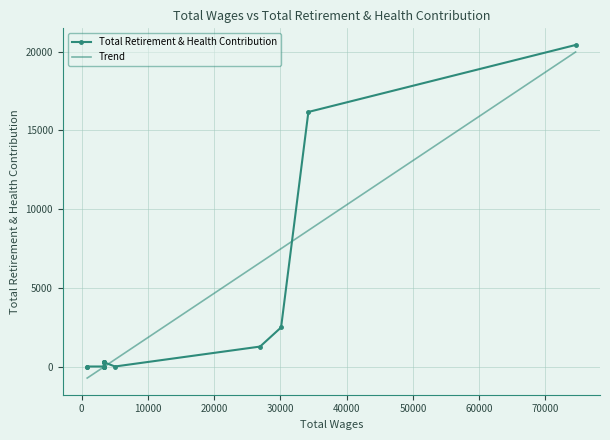

What is the minimum value for Trend?

-734.8